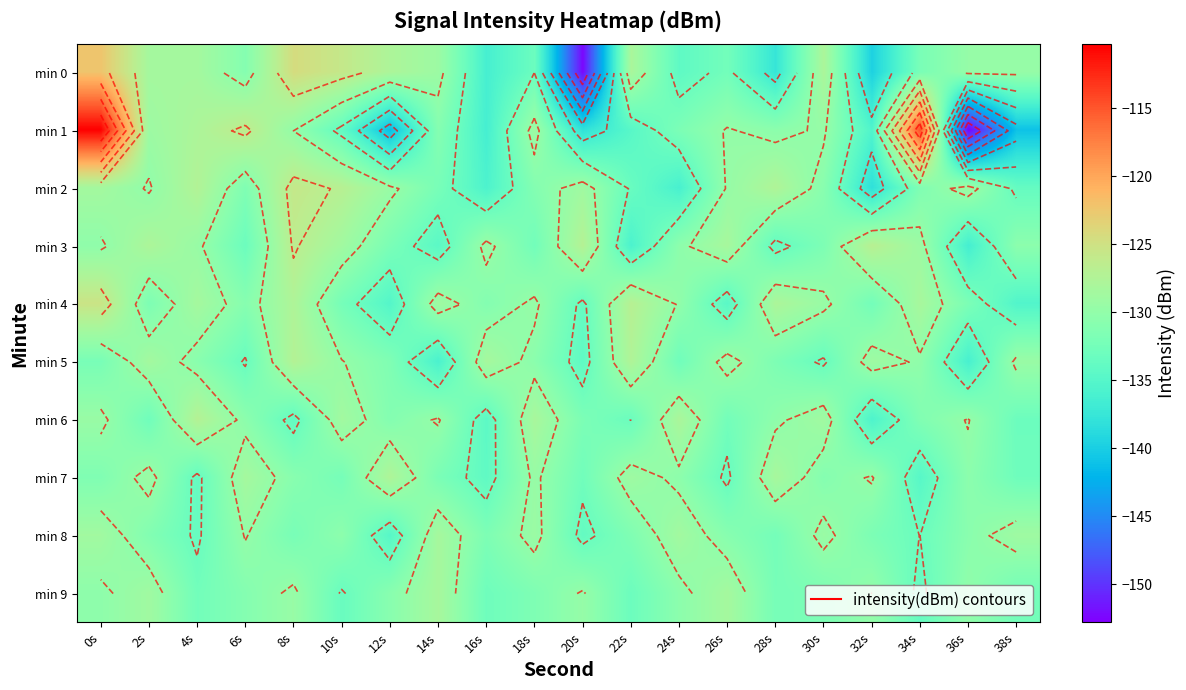

Which category has the lowest value across all series?

36s